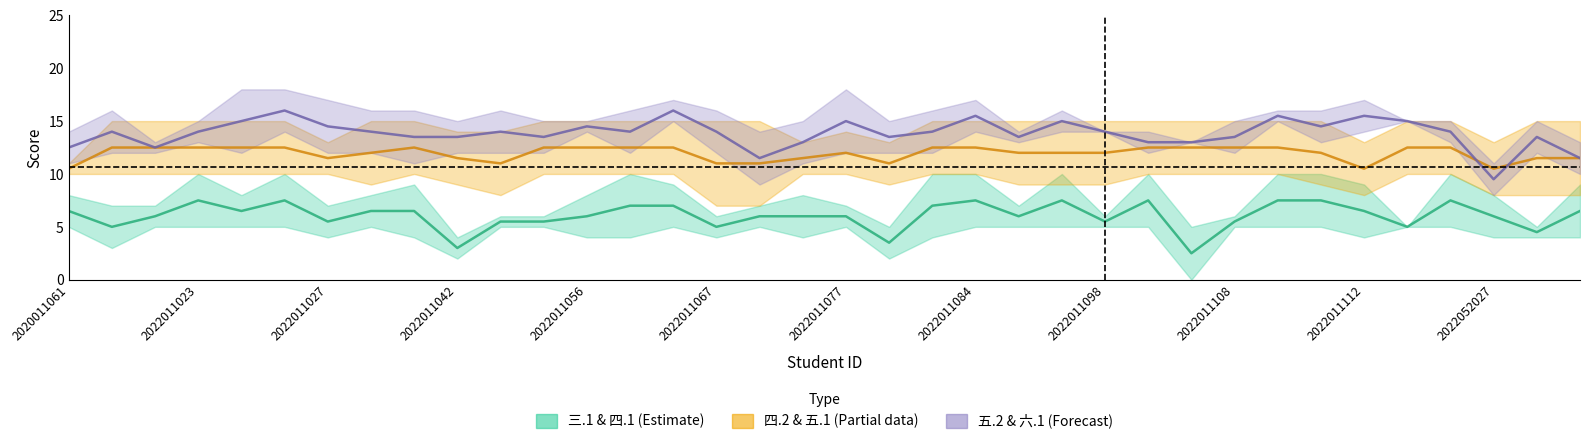

Does the chart display data point markers on the line(s)?

No